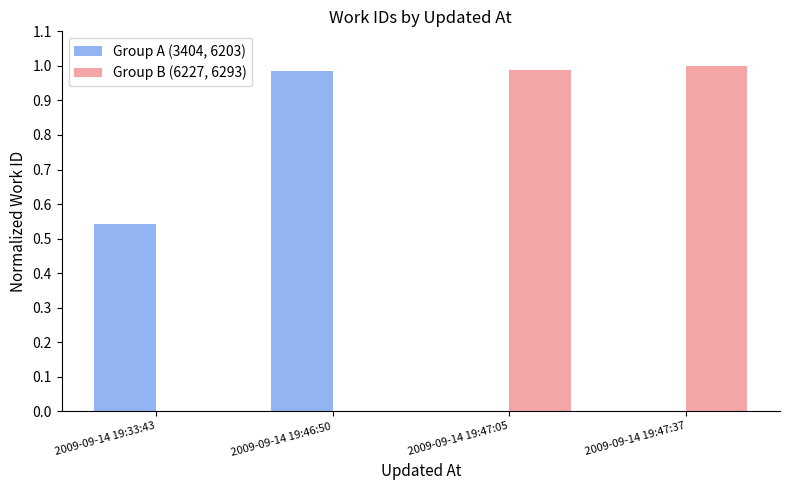

Which series has the largest total across all categories?

Group B (6227, 6293)